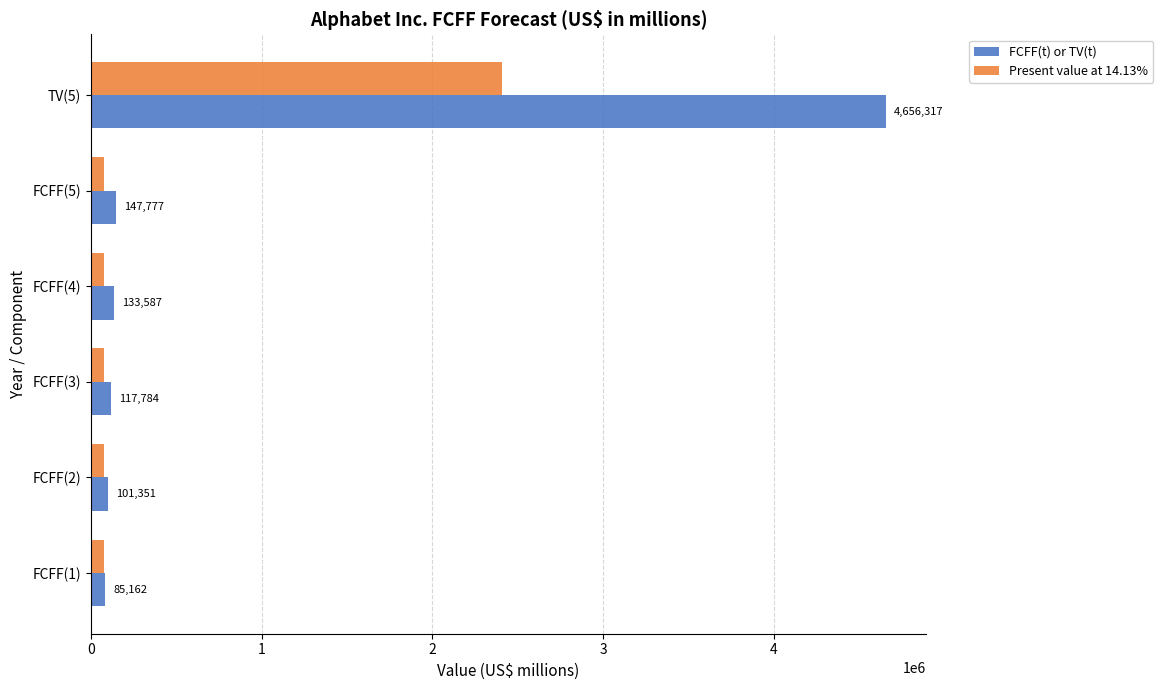

Is it true that FCFF(t) or TV(t) equals 133587 at FCFF(4)?

True